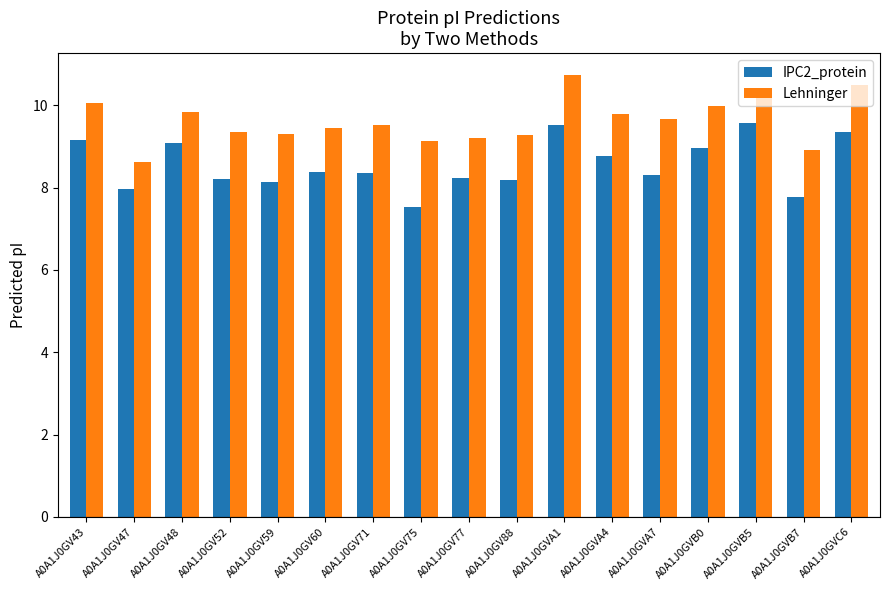

What are all the series names shown in the legend?

IPC2_protein, Lehninger